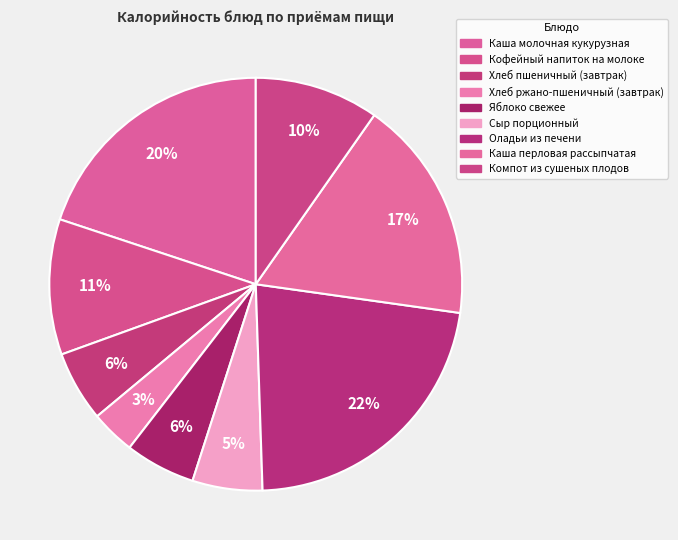

Count the number of slices in the pie.

9